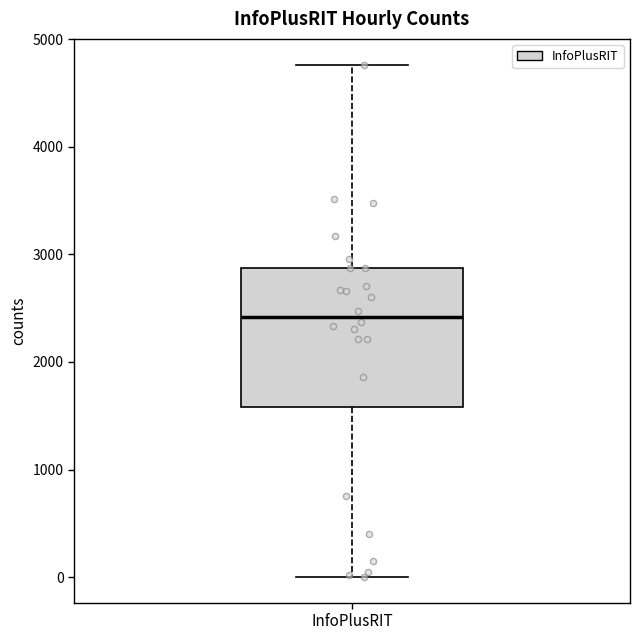

Where does the median line of the box for InfoPlusRIT sit on the y-axis? The values are not printed on the chart, so give them approximately, as read against the axis.

2400